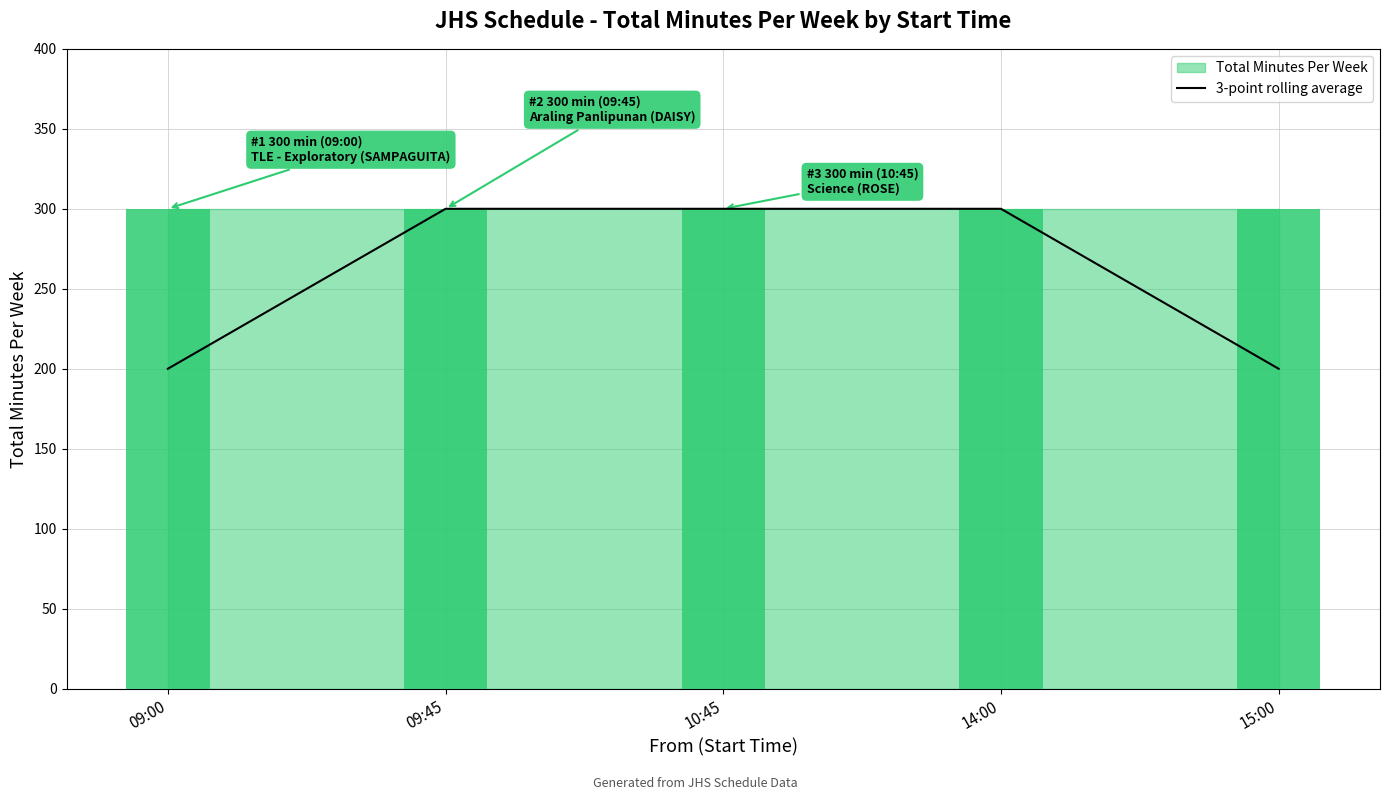

Between 15:00 and 14:00, which is larger?

14:00